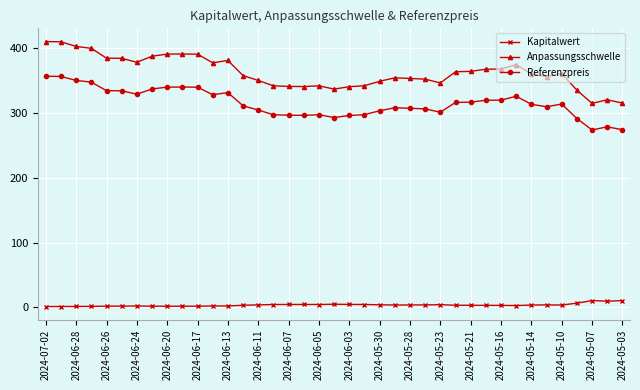

At how many categories does at least one series exceed 139?

39